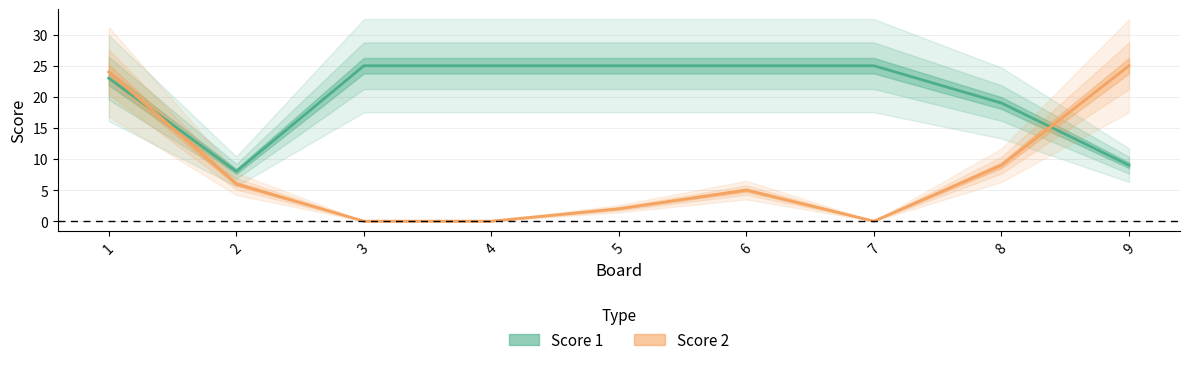

True or false: Score 2 has more than 1 points higher than both neighbors.

False